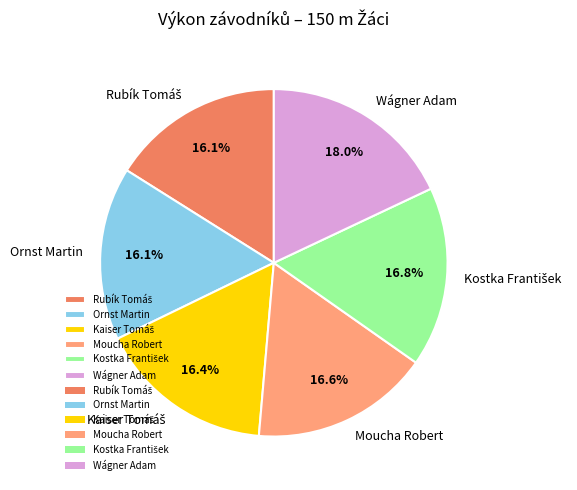

Which category has the biggest portion of the pie?

Wágner Adam